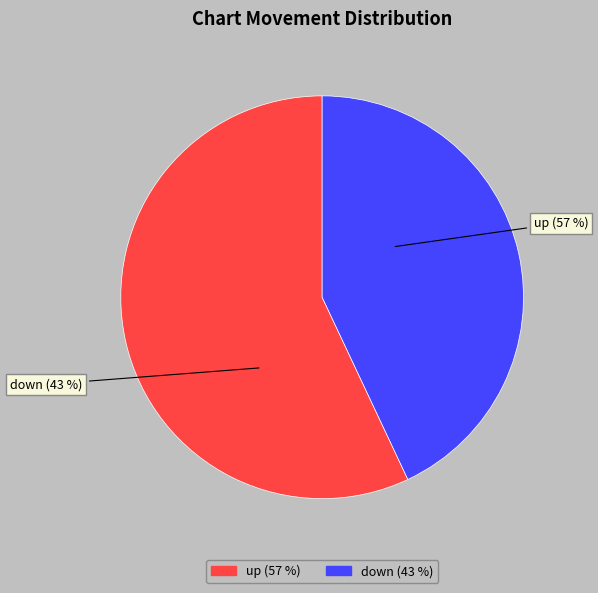

True or false: up accounts for 43% of the total.

False